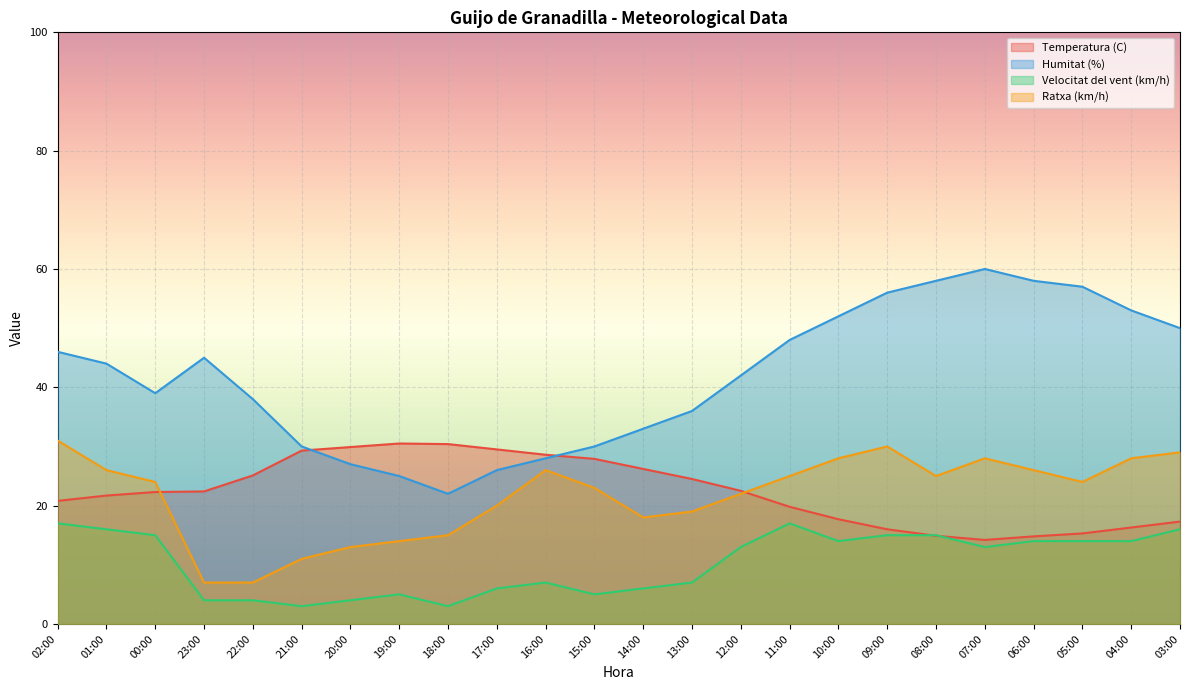

What is the difference between the maximum and minimum values in the Velocitat del vent (km/h) series?

14.0